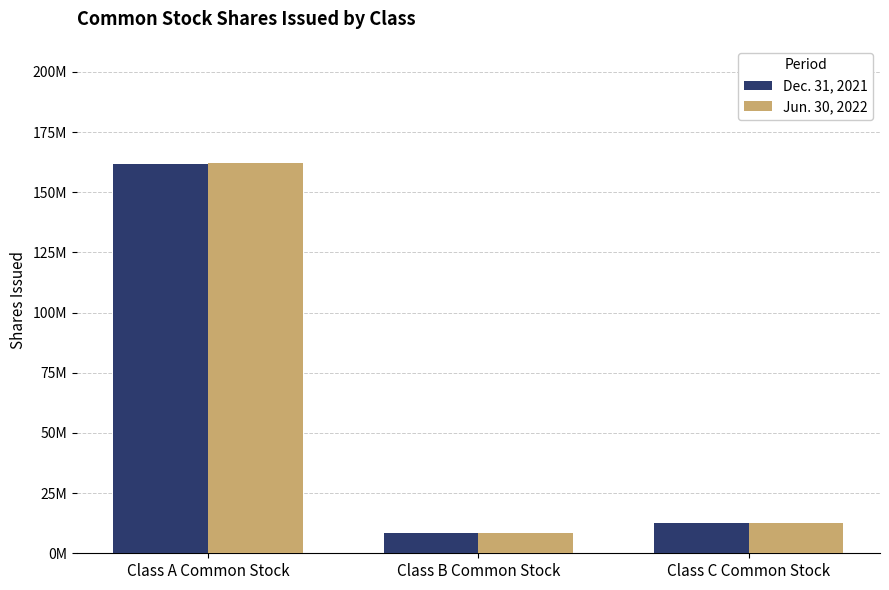

At Class A Common Stock, list the series in order from smallest to largest.

Dec. 31, 2021, Jun. 30, 2022